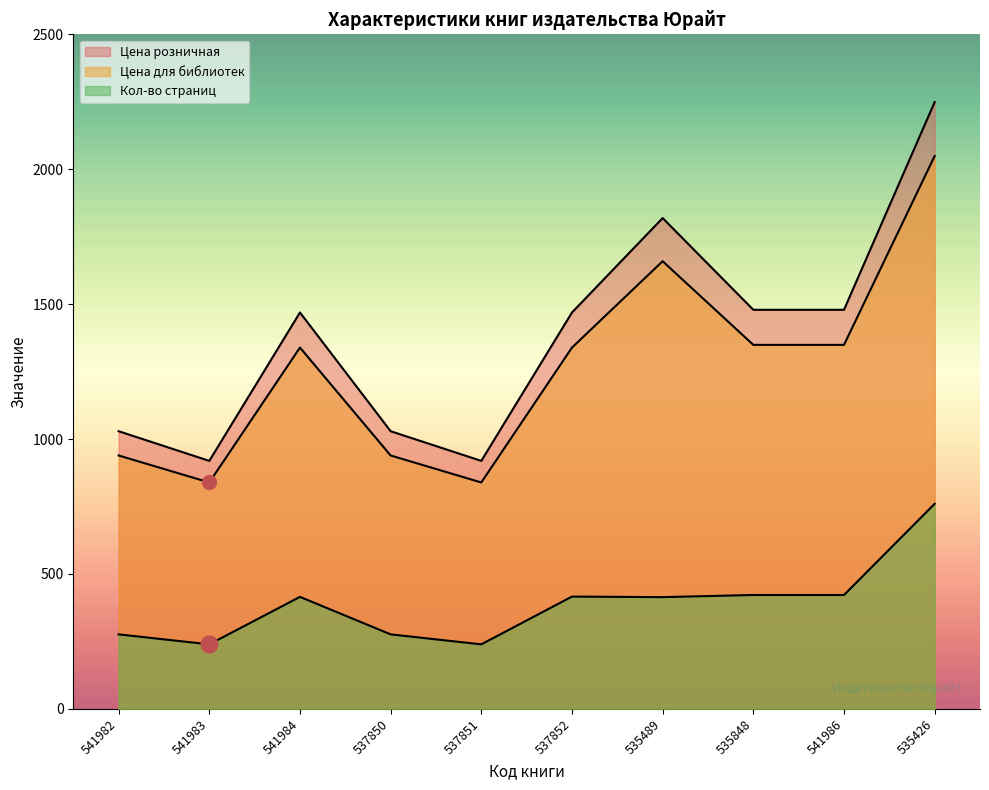

True or false: Цена для библиотек and Кол-во страниц cross at least once.

False